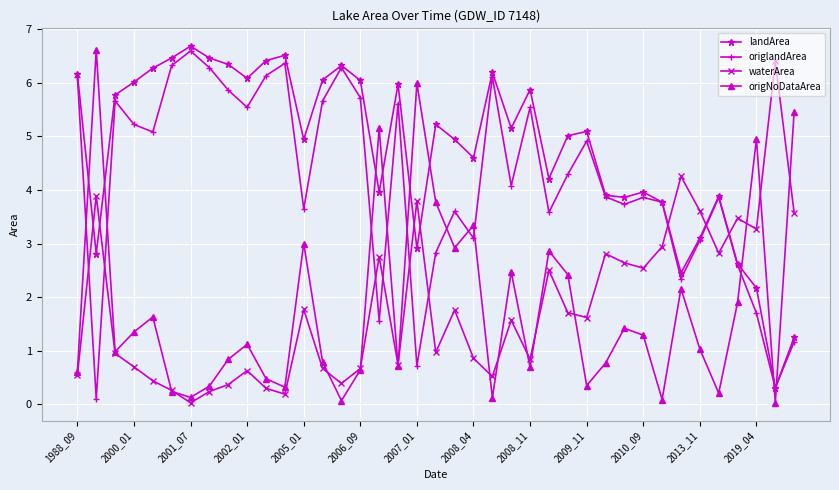

Which series has the largest total across all categories?

landArea